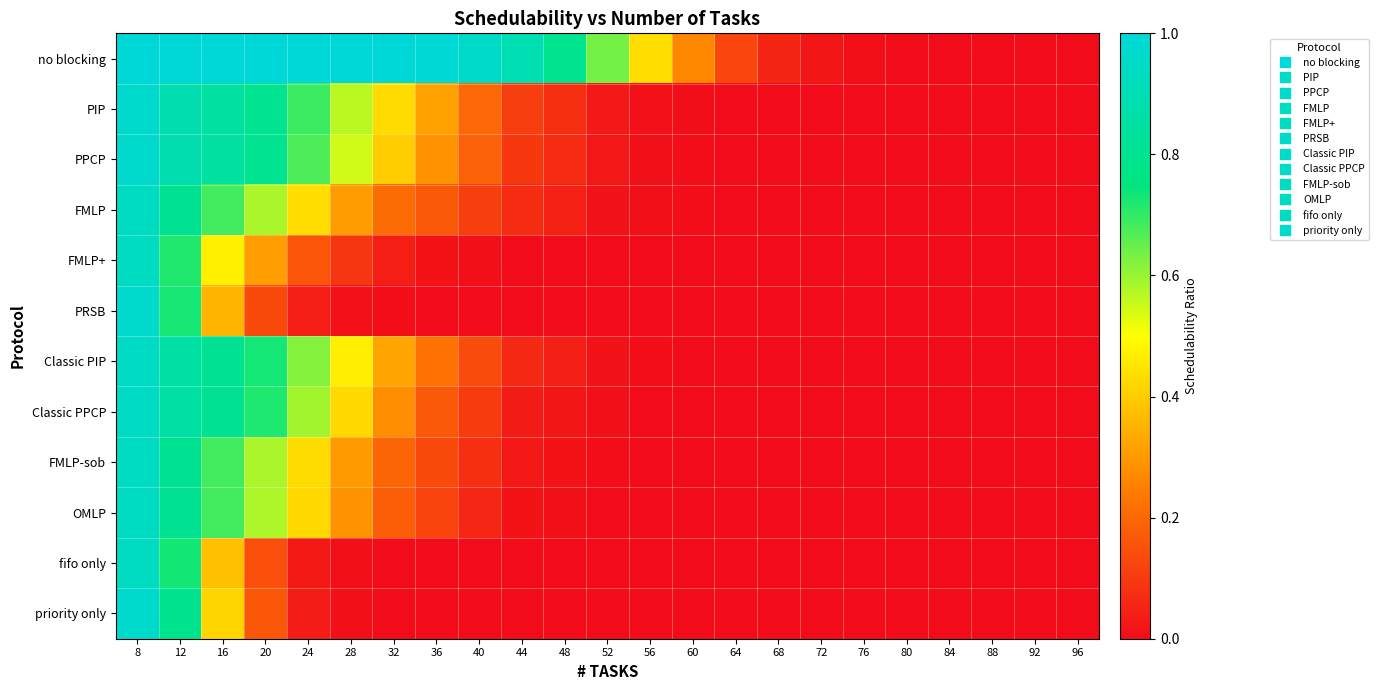

Between 52 and 60, which is larger?

52